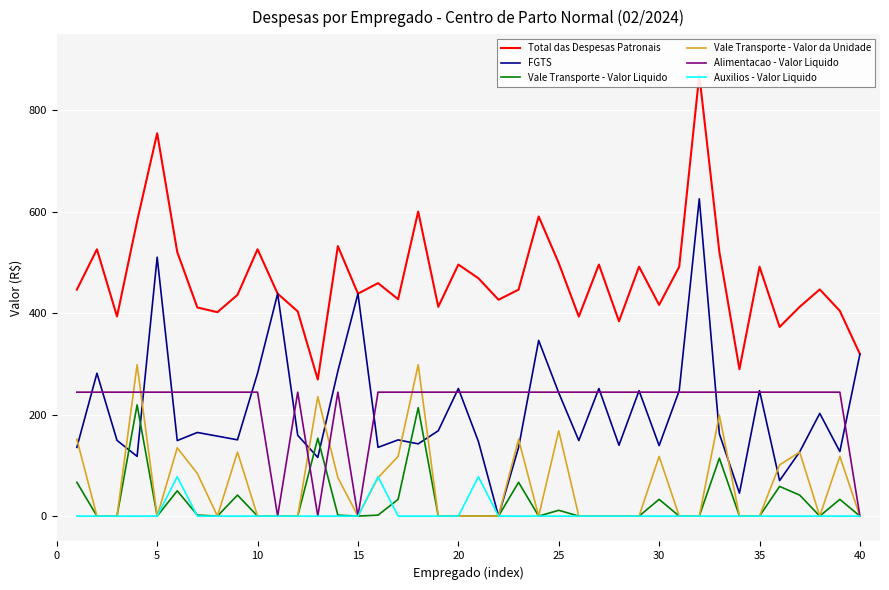

How many values in the Auxilios - Valor Liquido series exceed 0?

3